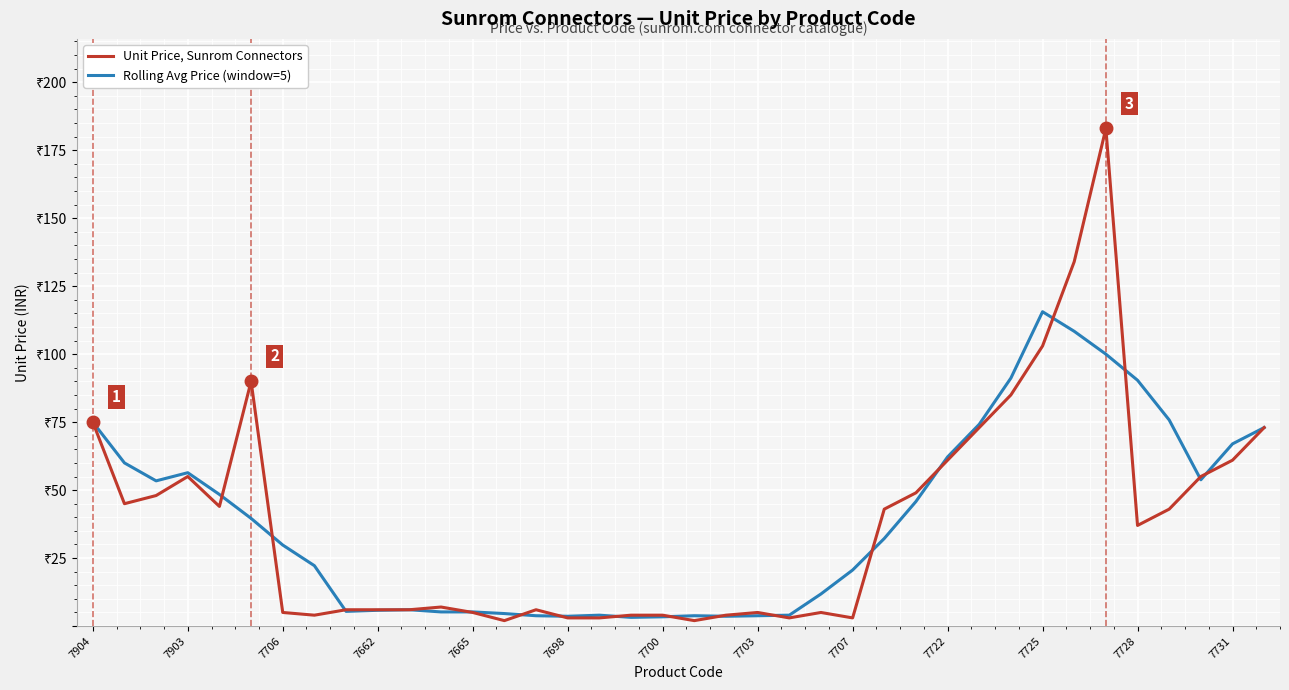

At how many categories does at least one series exceed 82?

6